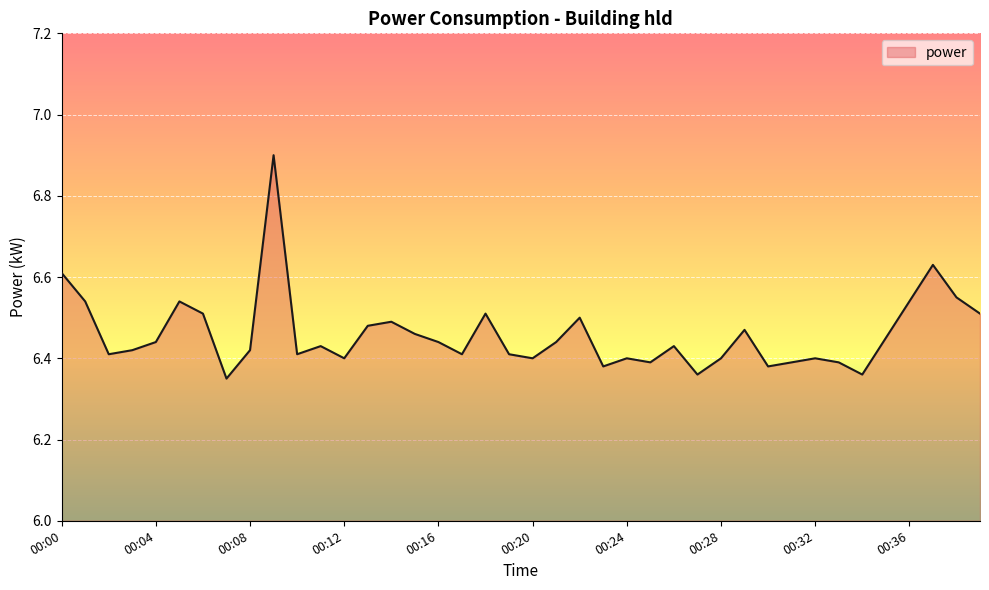

What is the maximum value shown in the chart?

6.9